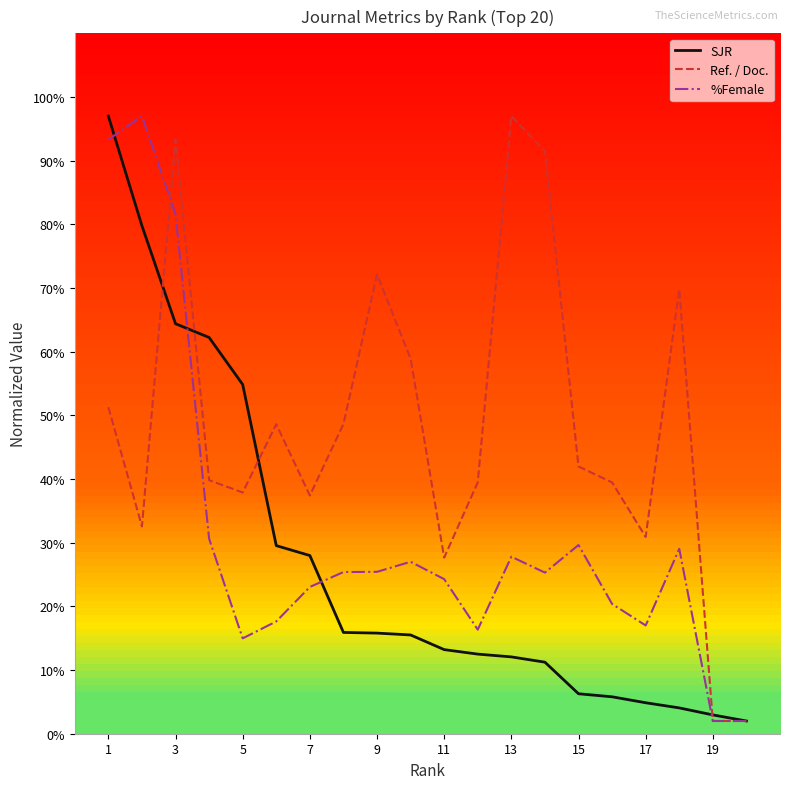

What is the maximum value for %Female?

97.0